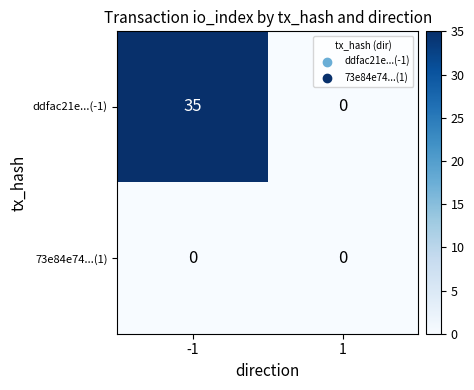

At how many categories does at least one series exceed 12?

1